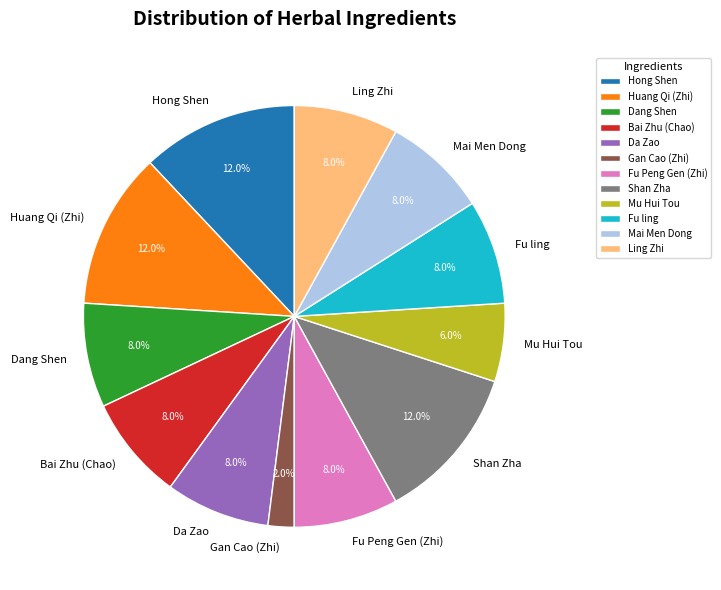

What percentage is the Mu Hui Tou slice, to the nearest percent?

6%